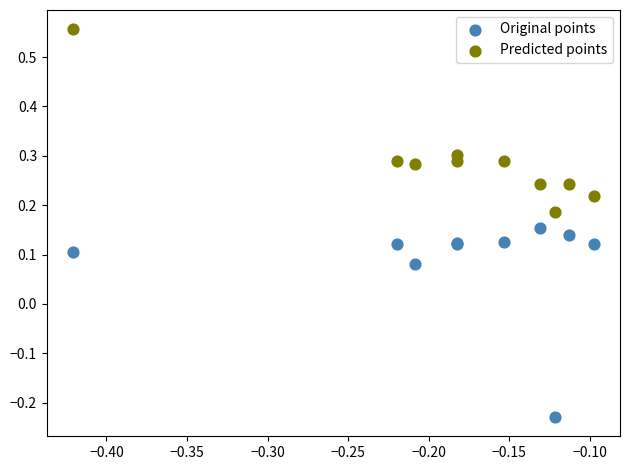

Which series reaches the maximum Y coordinate?

Predicted points